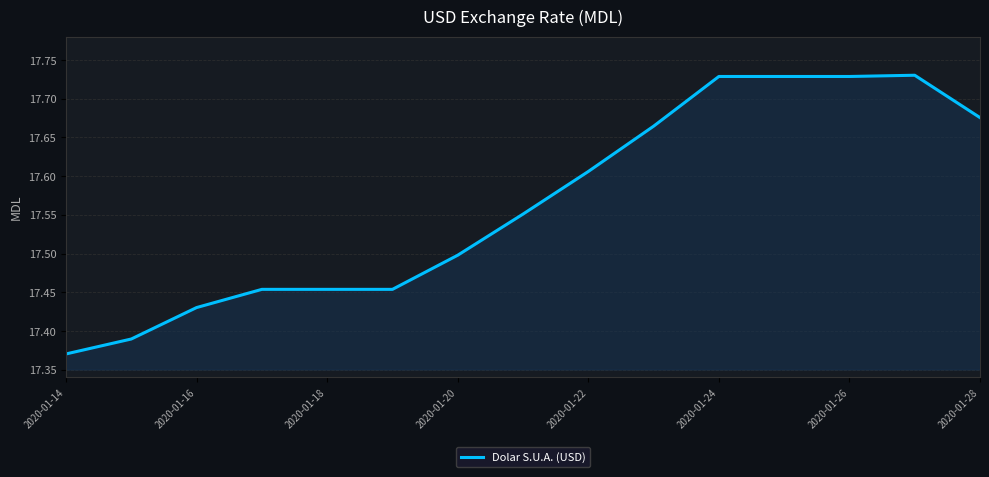

What is the difference between the maximum and minimum values?

0.4